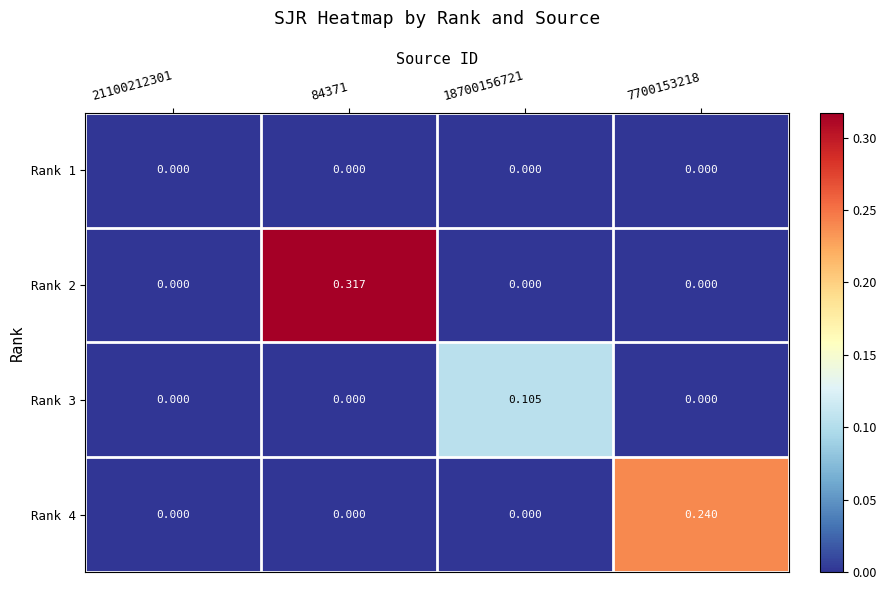

How many data points in Rank 2 are above 0?

1